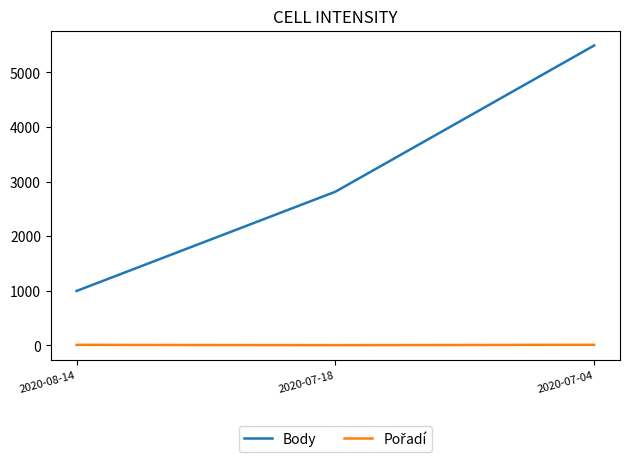

At which label is Body closest to 3244?

2020-07-18